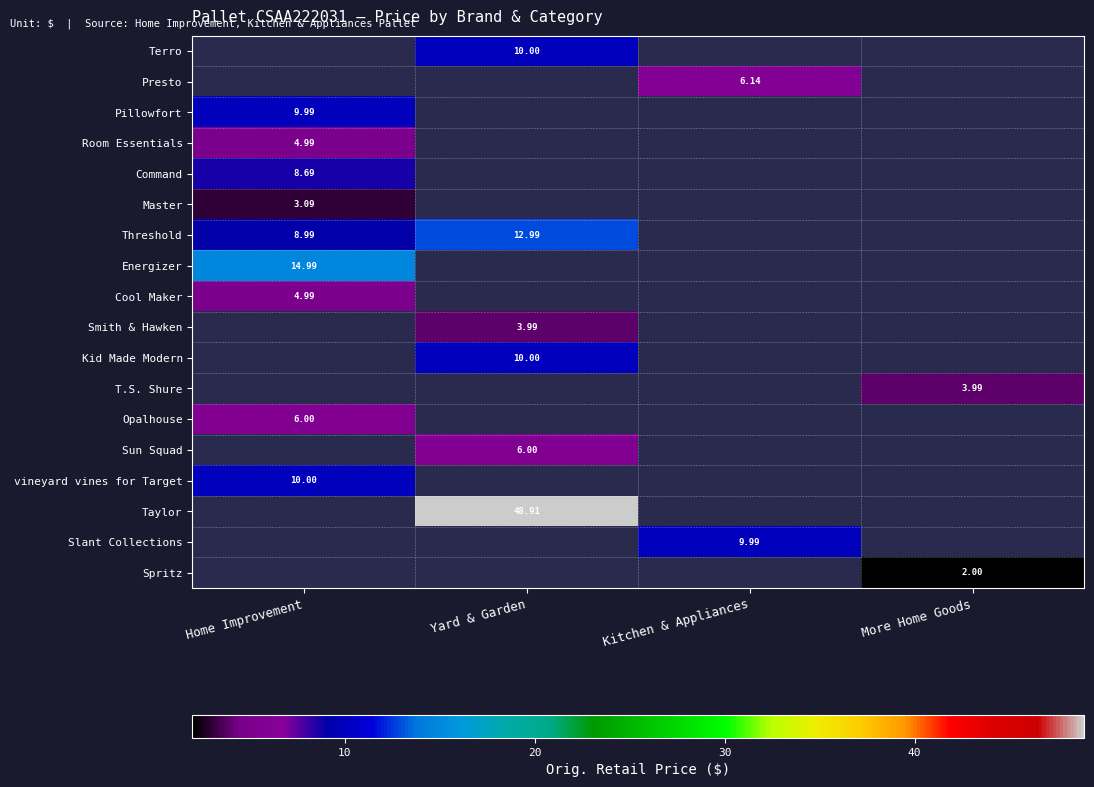

Which has a higher value, Kitchen & Appliances or Yard & Garden?

Yard & Garden